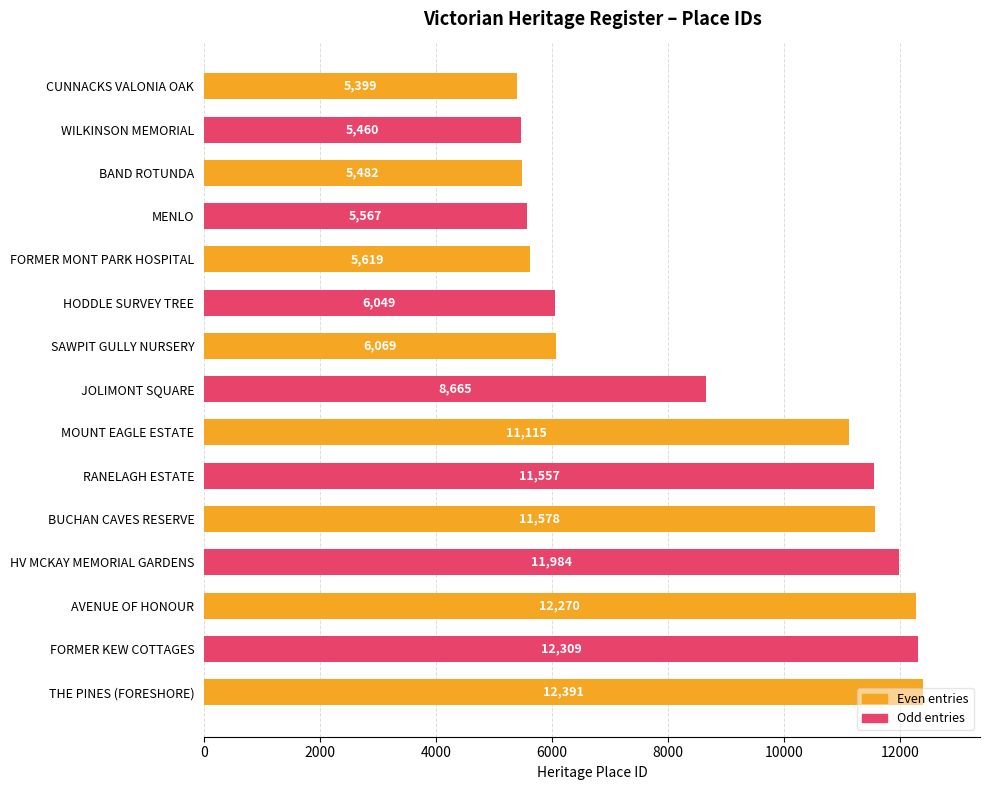

What position from the bottom is SAWPIT GULLY NURSERY?

9